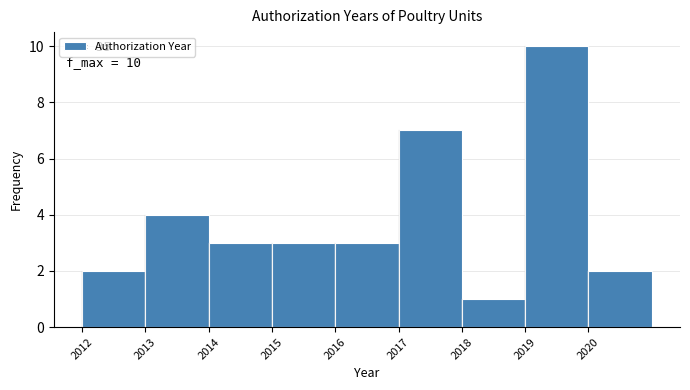

Which range on the x-axis has the tallest bar?

2019 to 2020